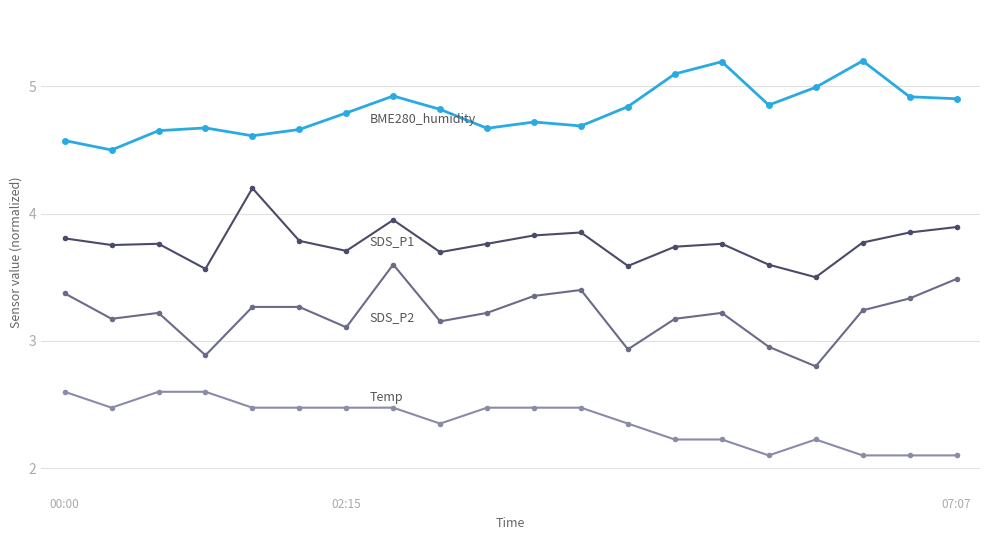

What is the smallest value displayed?

2.1